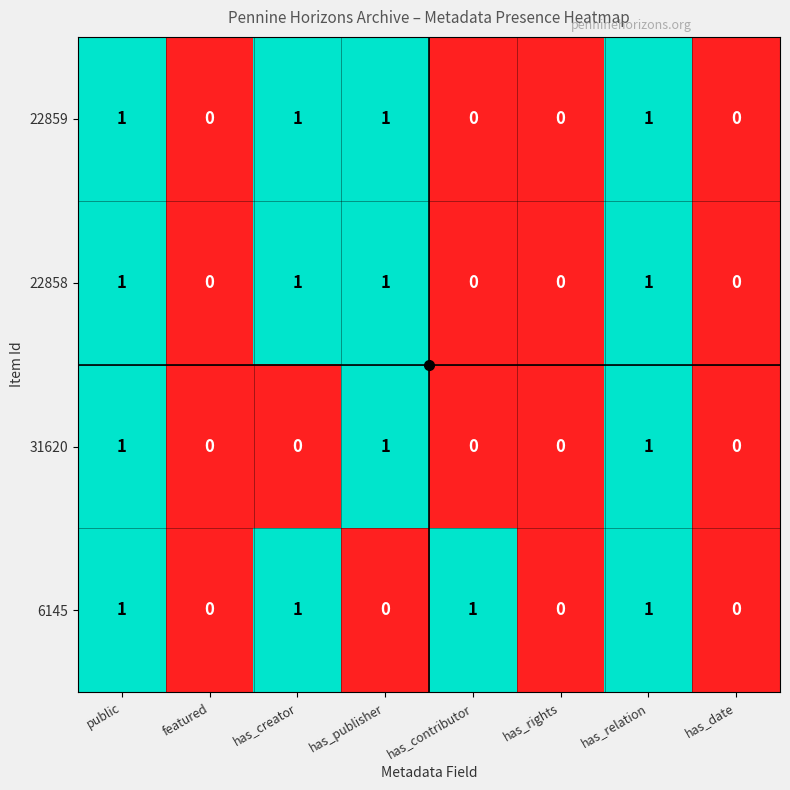

What is the sum of all 22859 values?

4